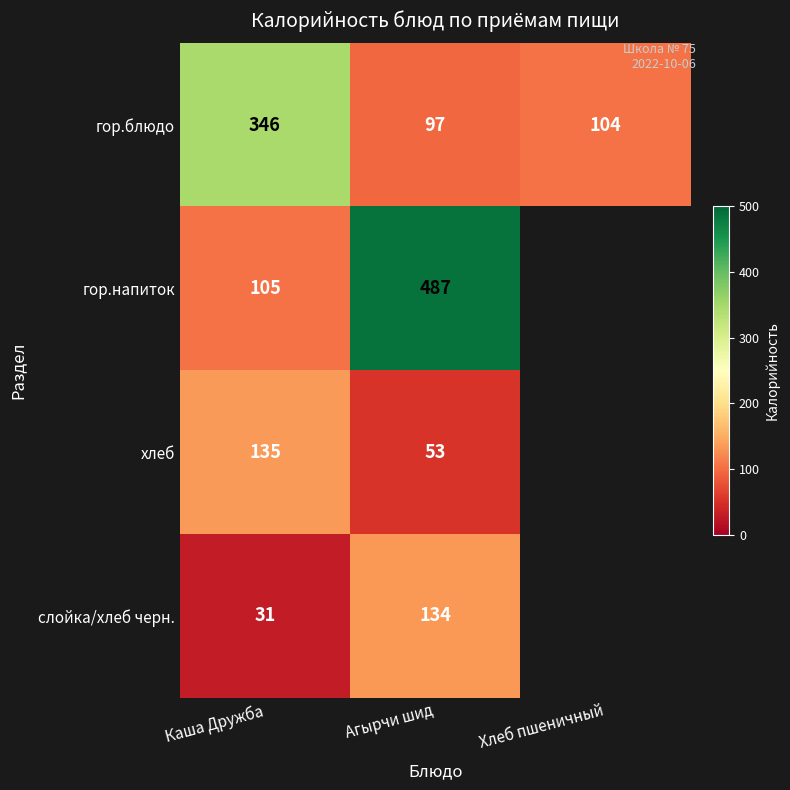

Between Каша Дружба and Агырчи шид, which is larger?

Каша Дружба